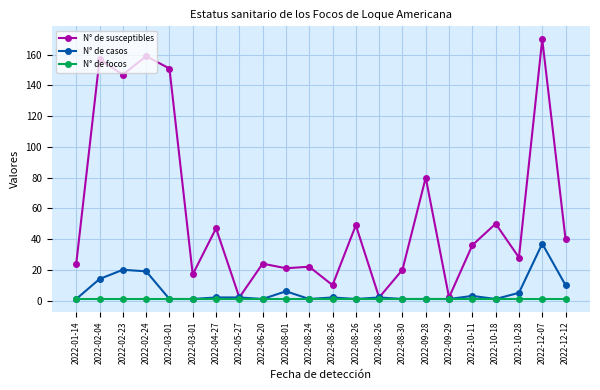

Rank the series at 2022-08-26 from highest to lowest value.

N° de susceptibles, N° de casos, N° de focos